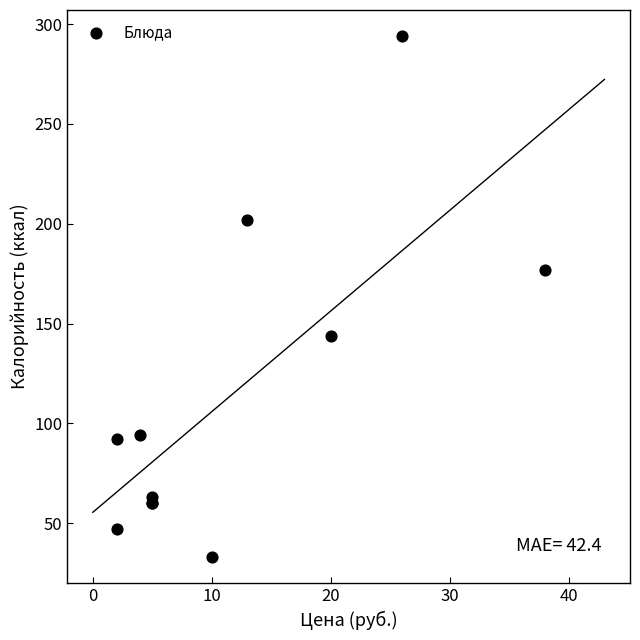

What Y value in the scatter plot is closest to 163?

177